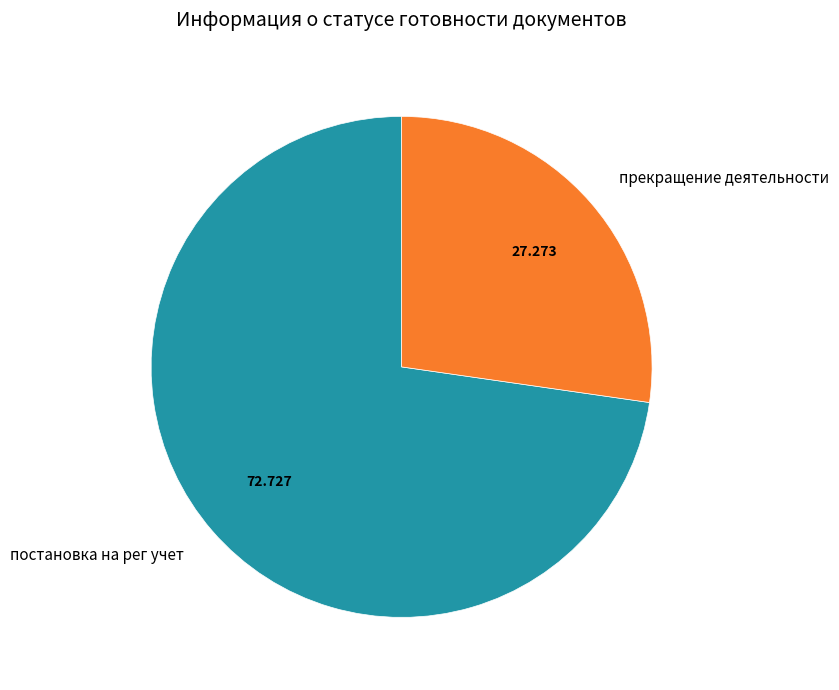

Do прекращение деятельности and постановка на рег учет together represent more than half of the pie?

Yes